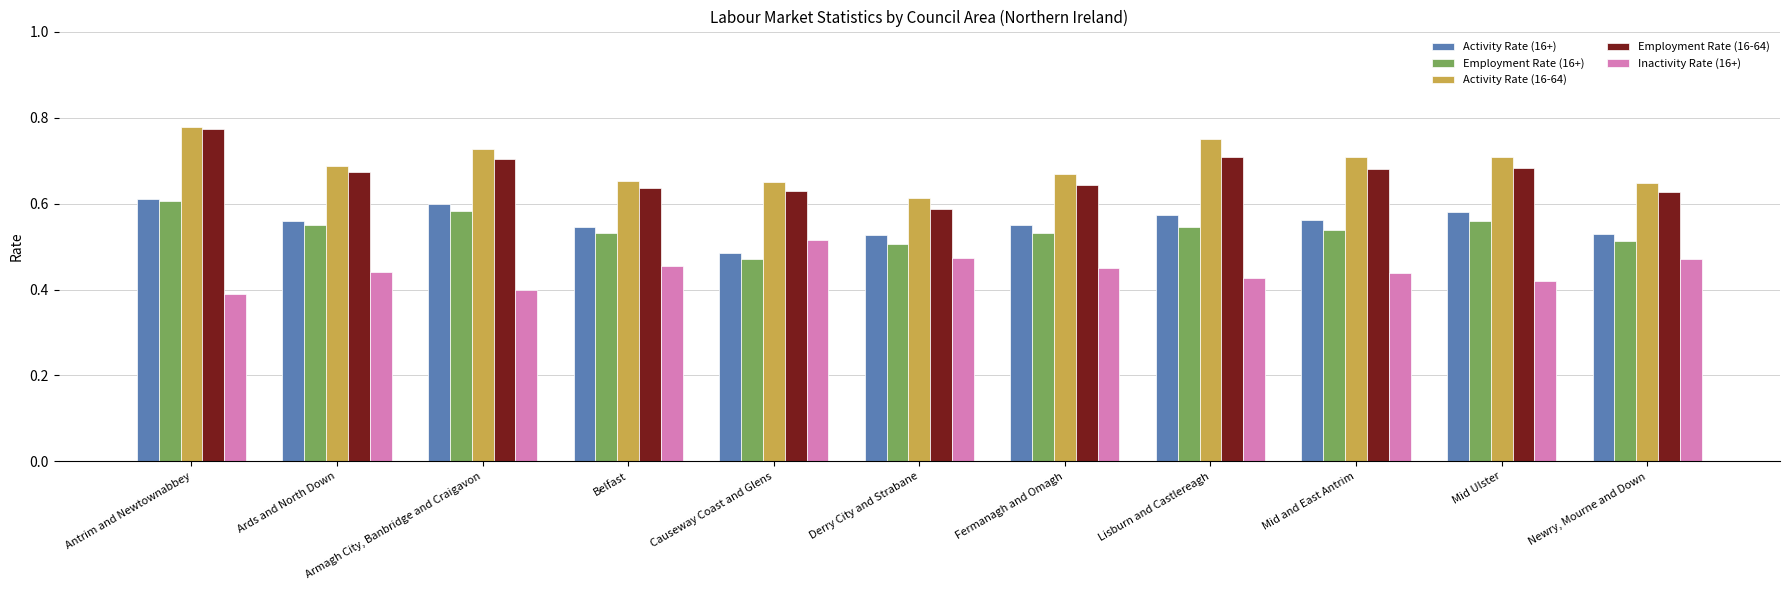

The Employment Rate (16-64) series shows 0.2 at Ards and North Down. True or false?

False